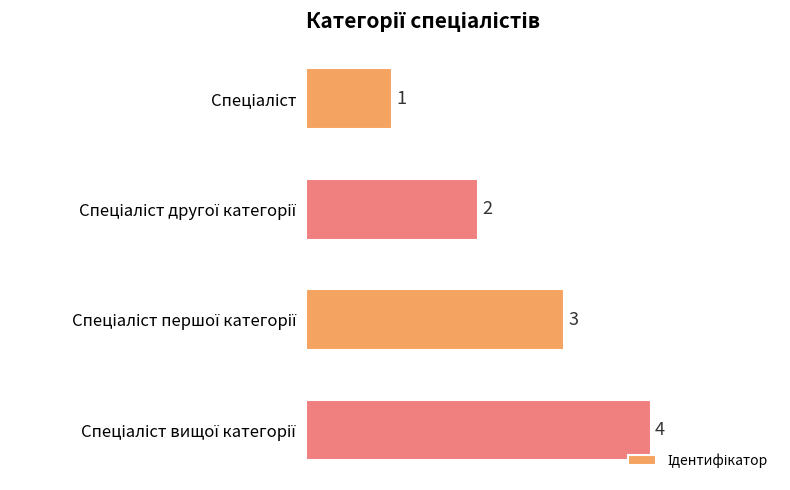

Count the number of data series in this chart.

1